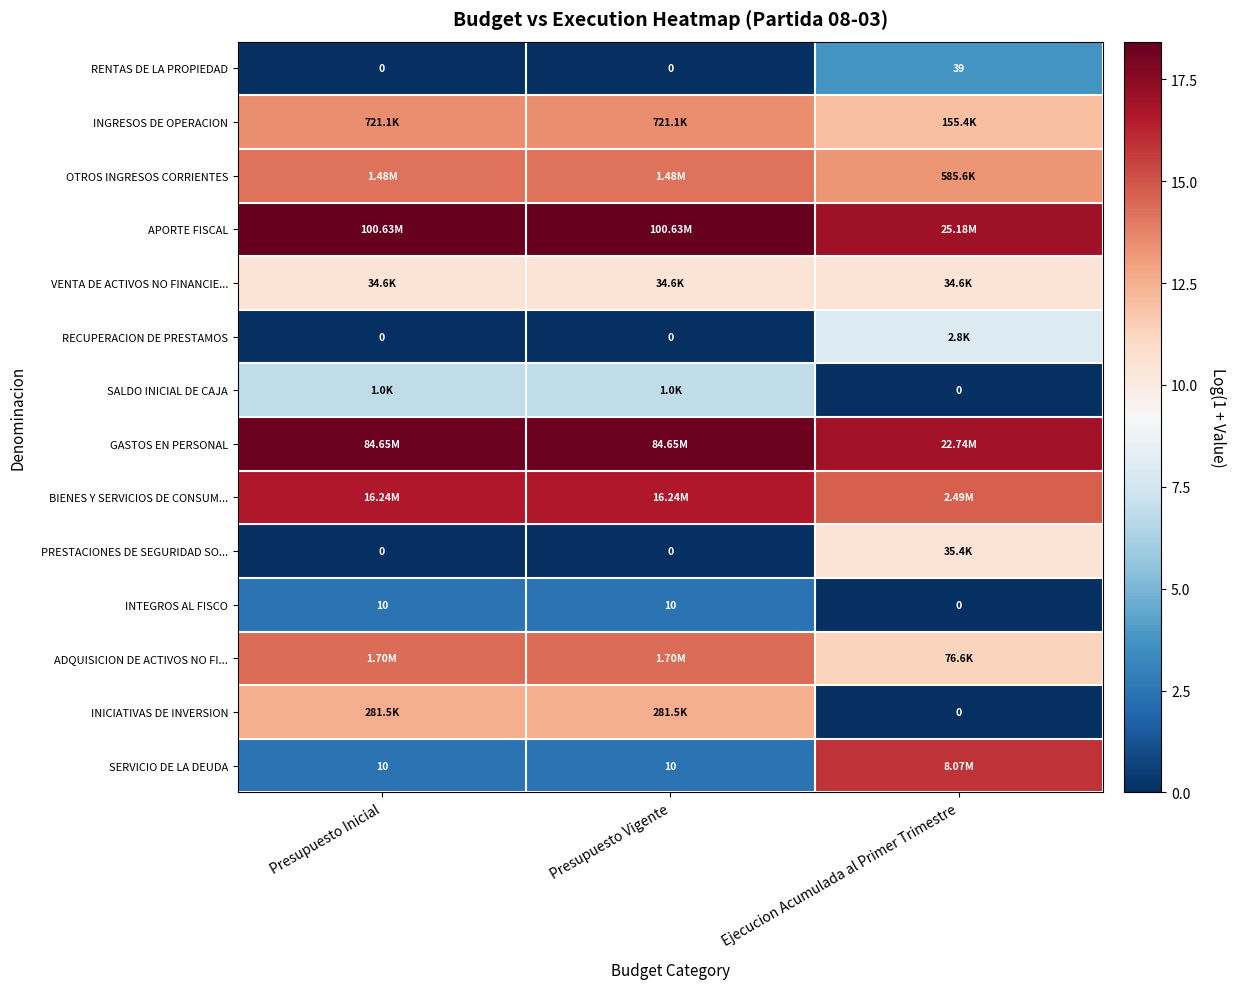

How many data points does each series have?

3